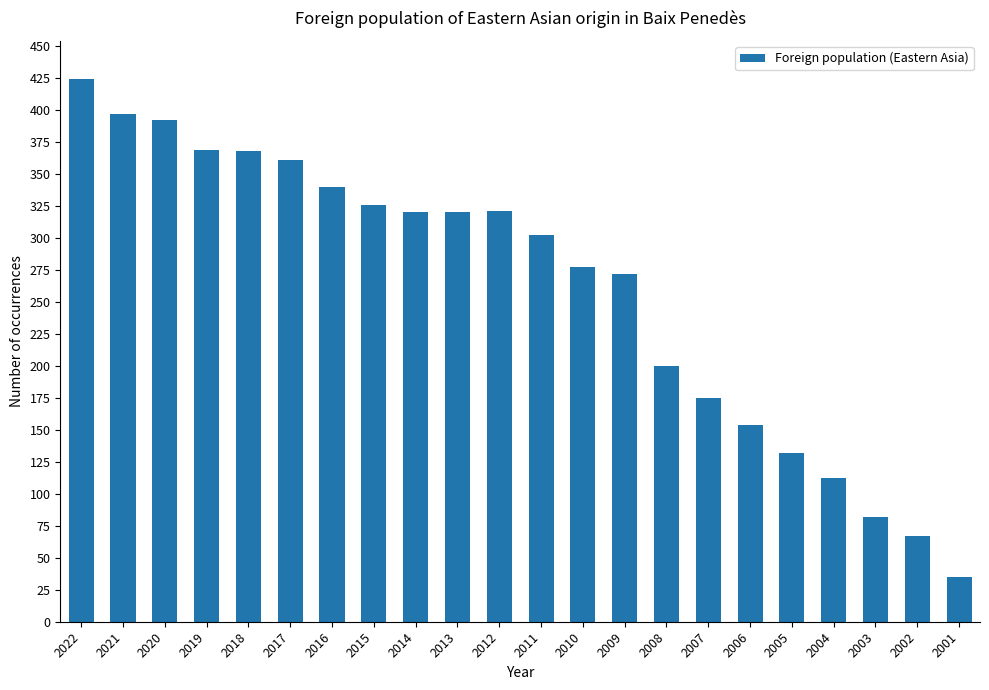

What is the sum of all values?

5746